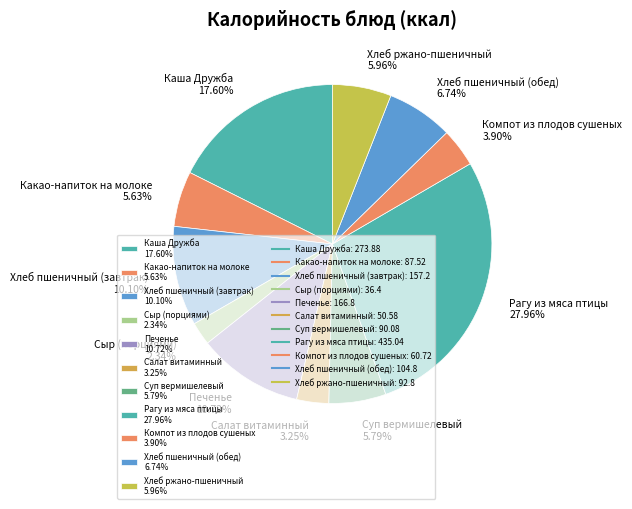

How many segments does this pie chart have?

11